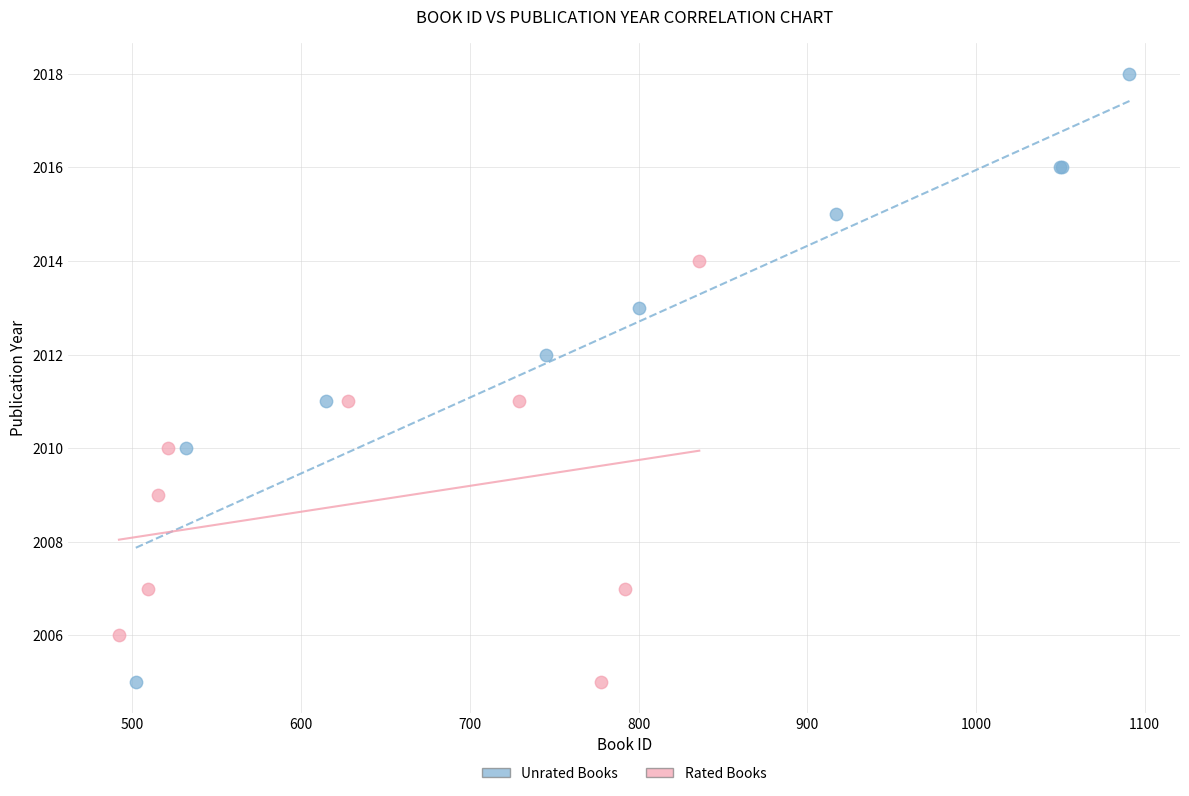

Which series reaches the maximum Y coordinate?

Unrated Books